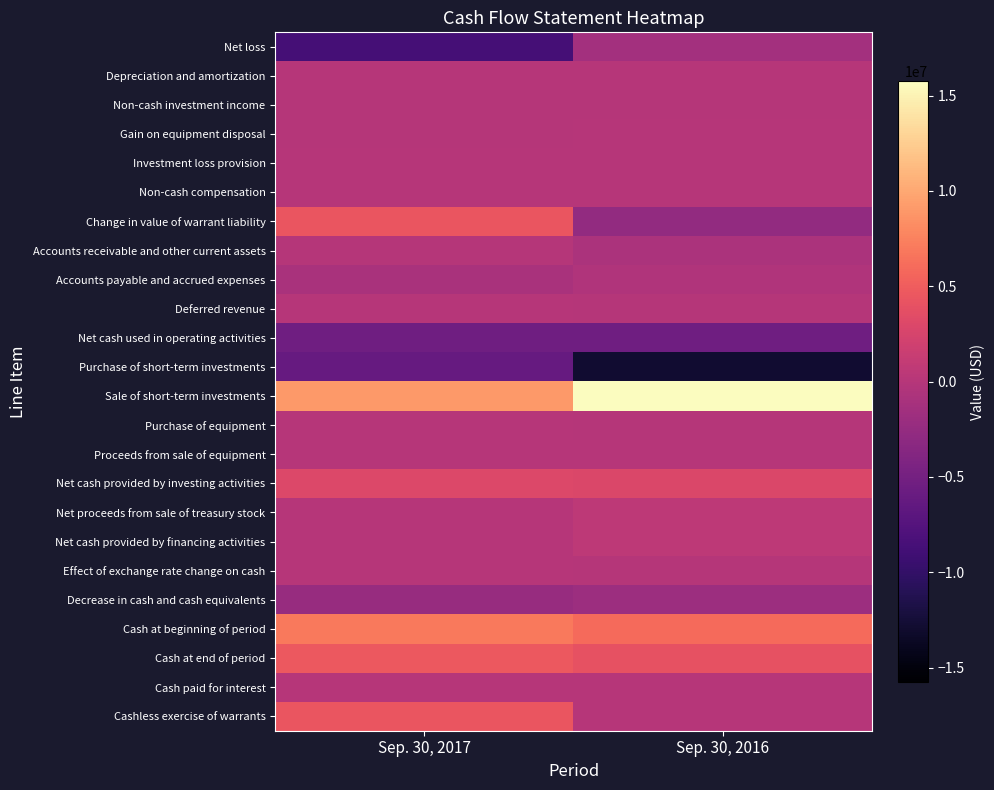

Which has a higher value, Sep. 30, 2017 or Sep. 30, 2016?

Sep. 30, 2016